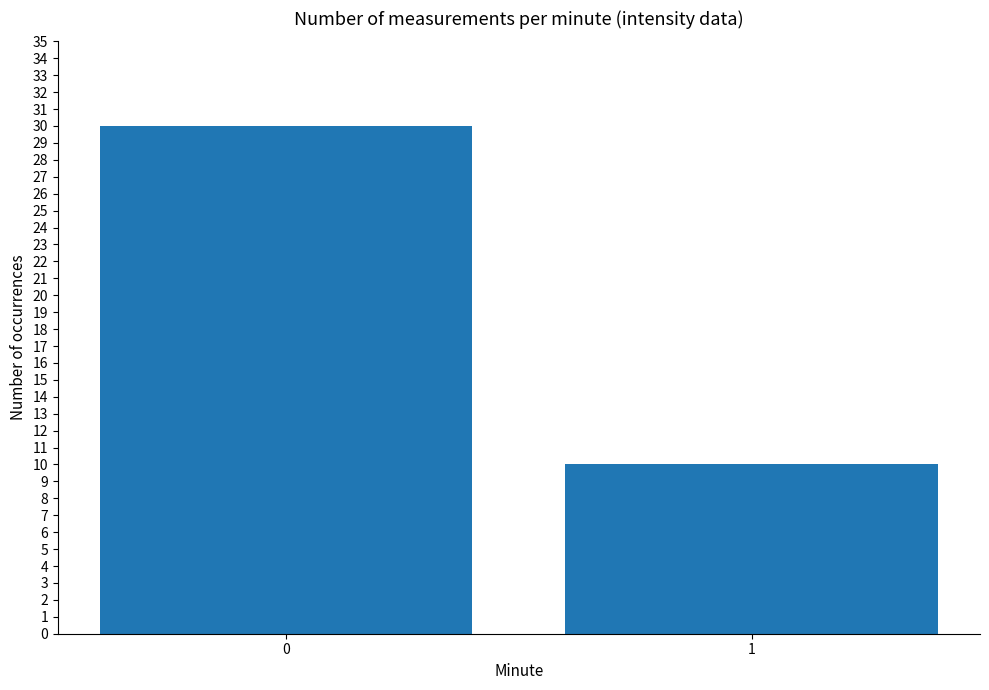

What is the smallest value displayed?

10